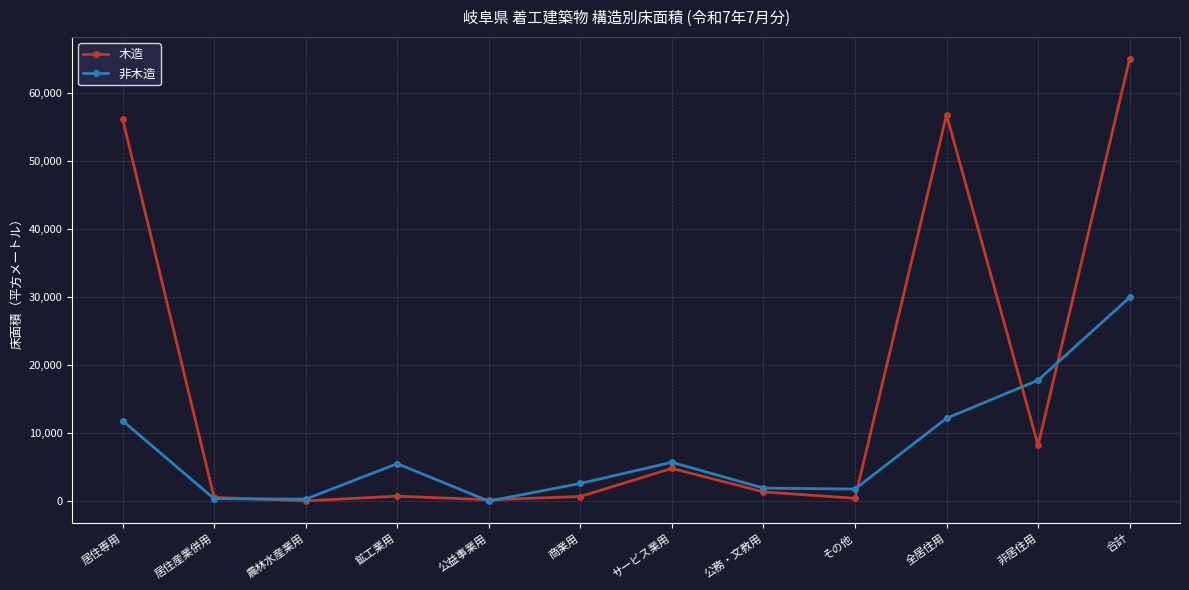

Is the value of 木造 at サービス業用 greater than the value of 非木造 at 居住産業併用?

Yes